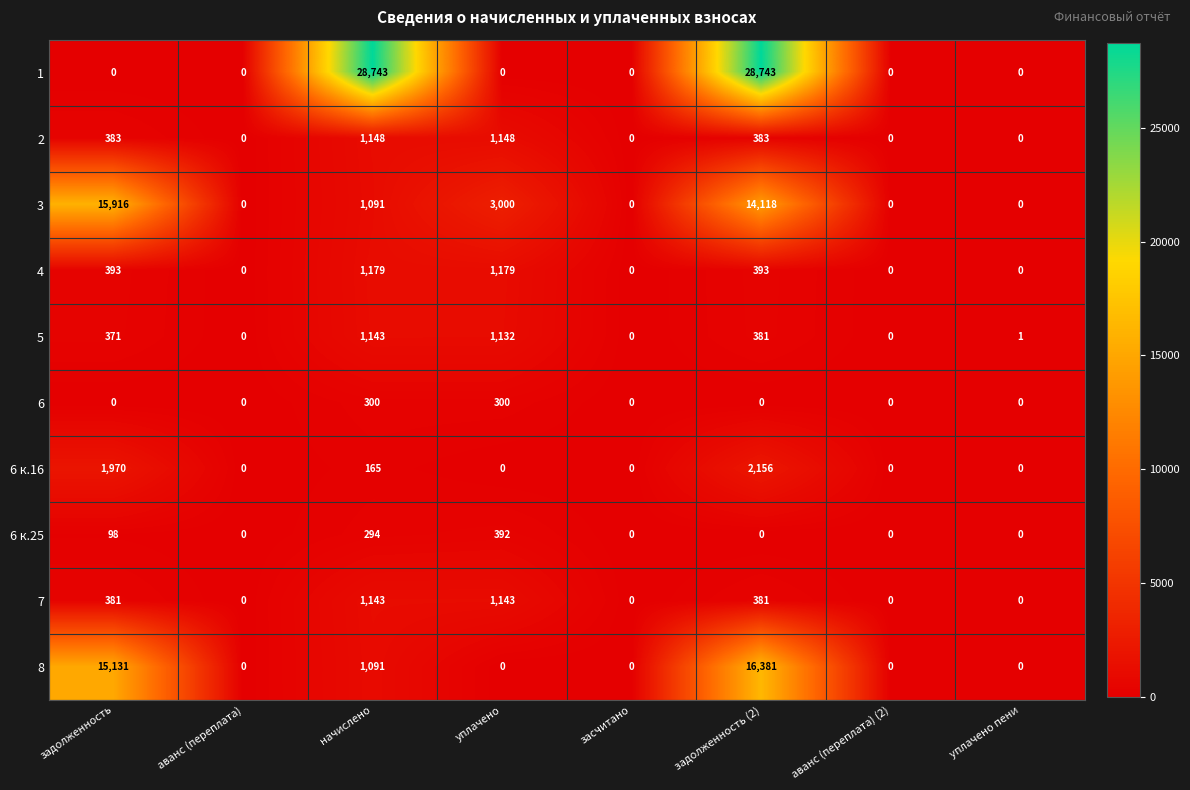

What is the sum of all 7 values?

3048